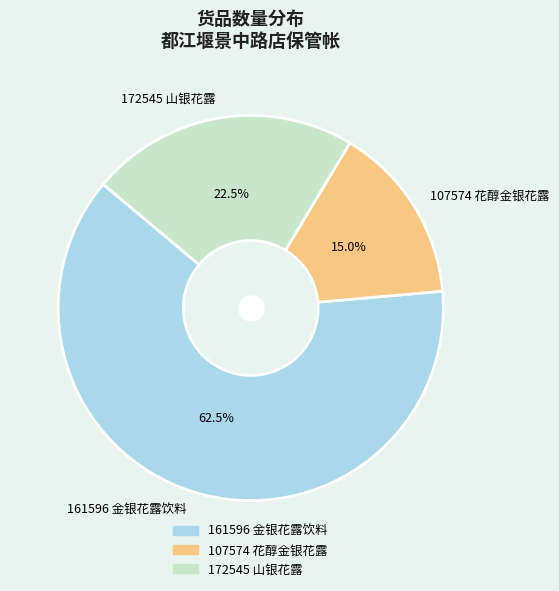

What portion of the pie excludes 172545 山银花露?

77.5%